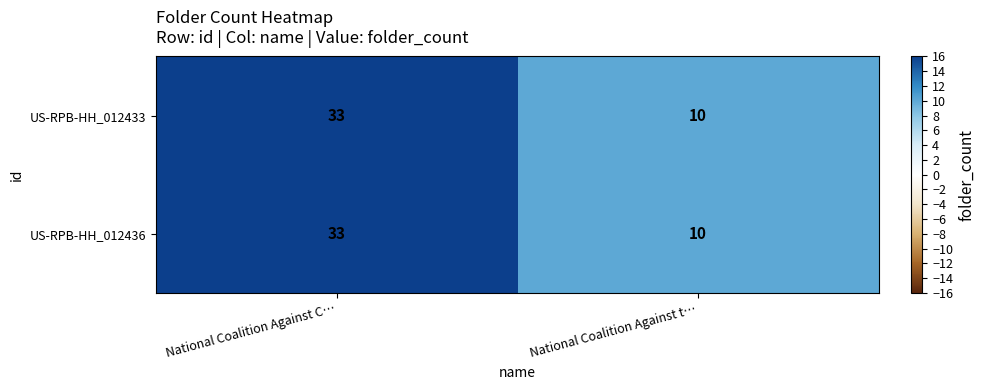

At which category is the sum across all series the highest?

National Coalition Against C…